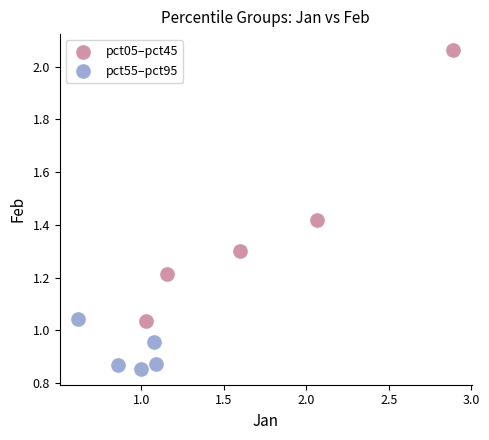

Which series contains the highest Y value?

pct05–pct45